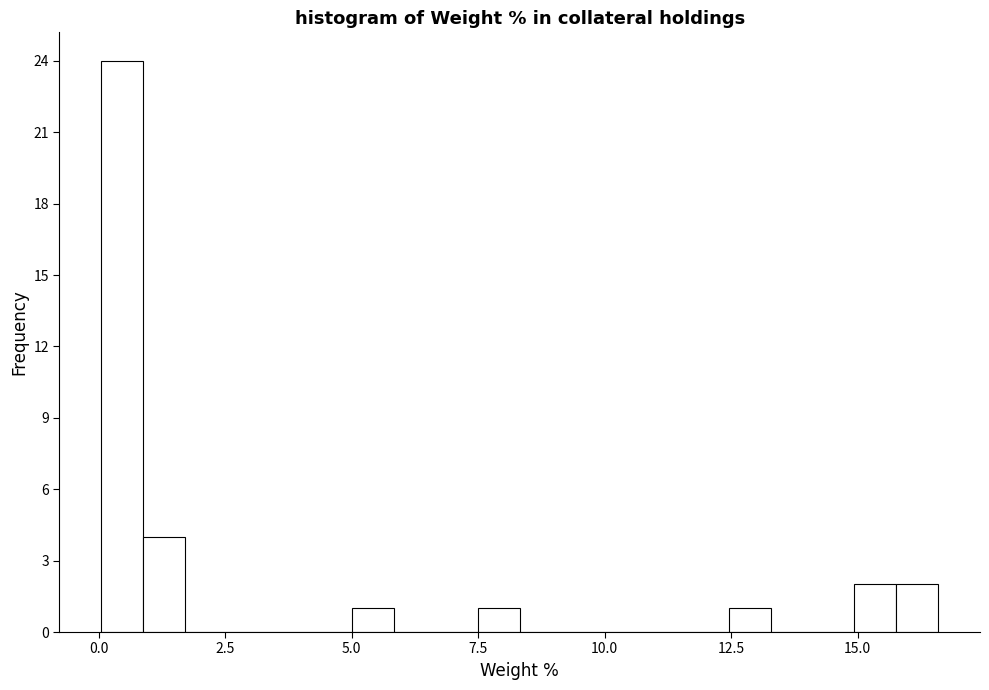

Around what value on the x-axis is the tallest bar? Give the approximate position of its centre, as read against the axis.

0.5